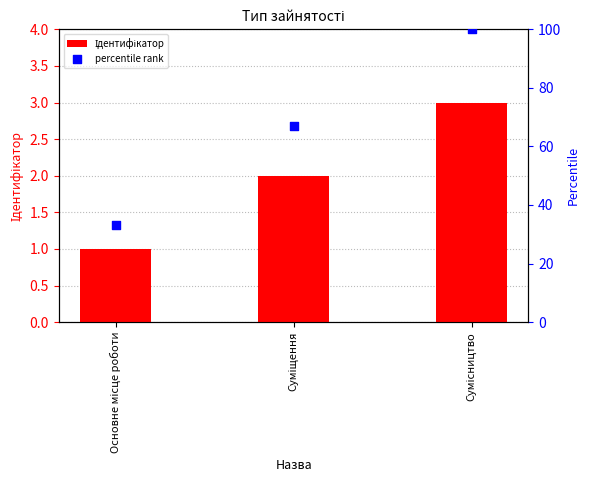

Which series has the largest total across all categories?

percentile rank